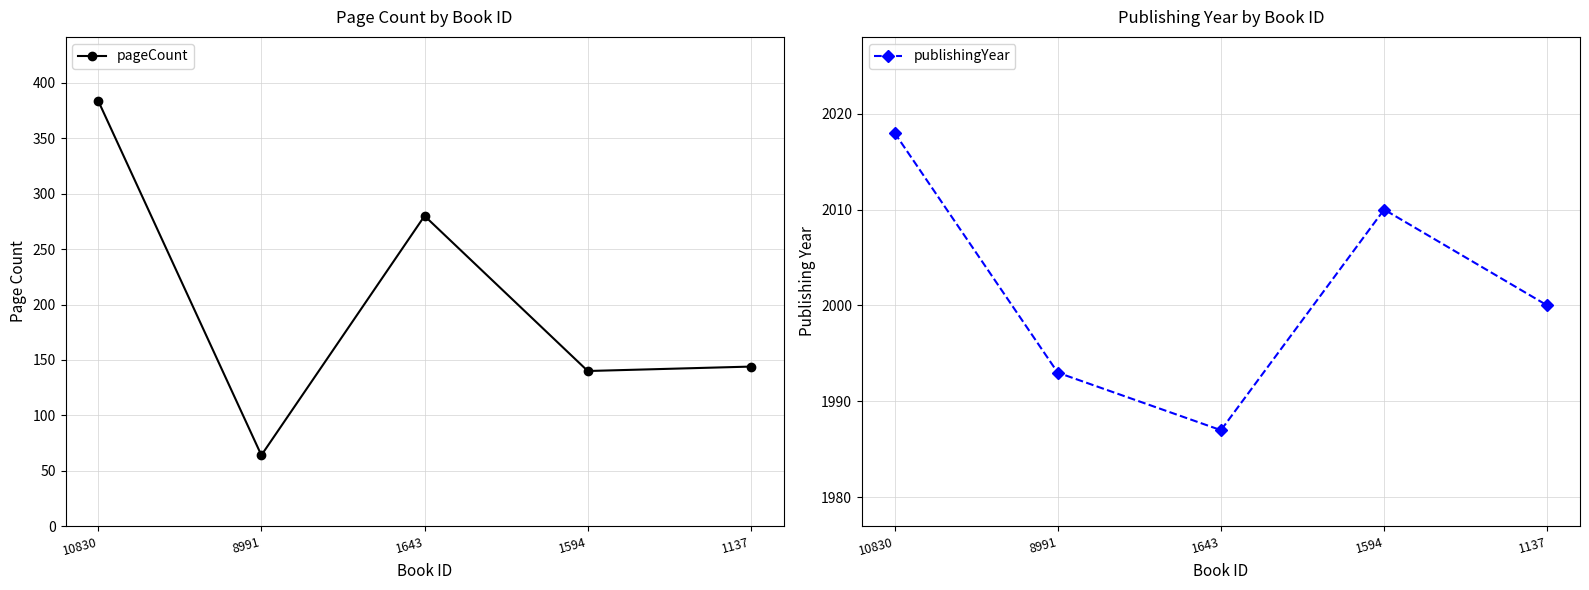

Count the publishingYear values in the range 1993 to 2010.

3